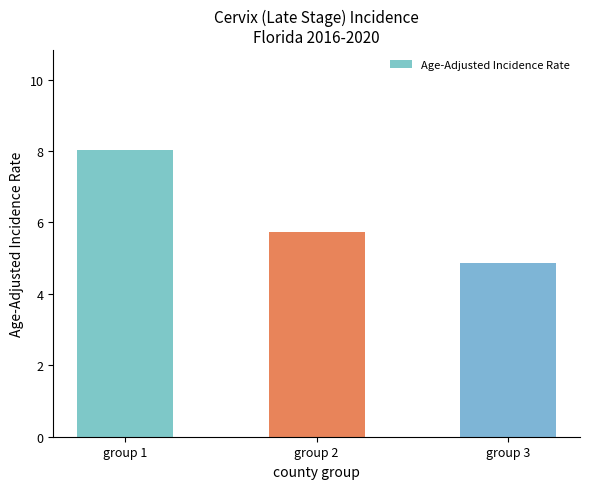

What is the value of the 2nd bar from the left?

5.7